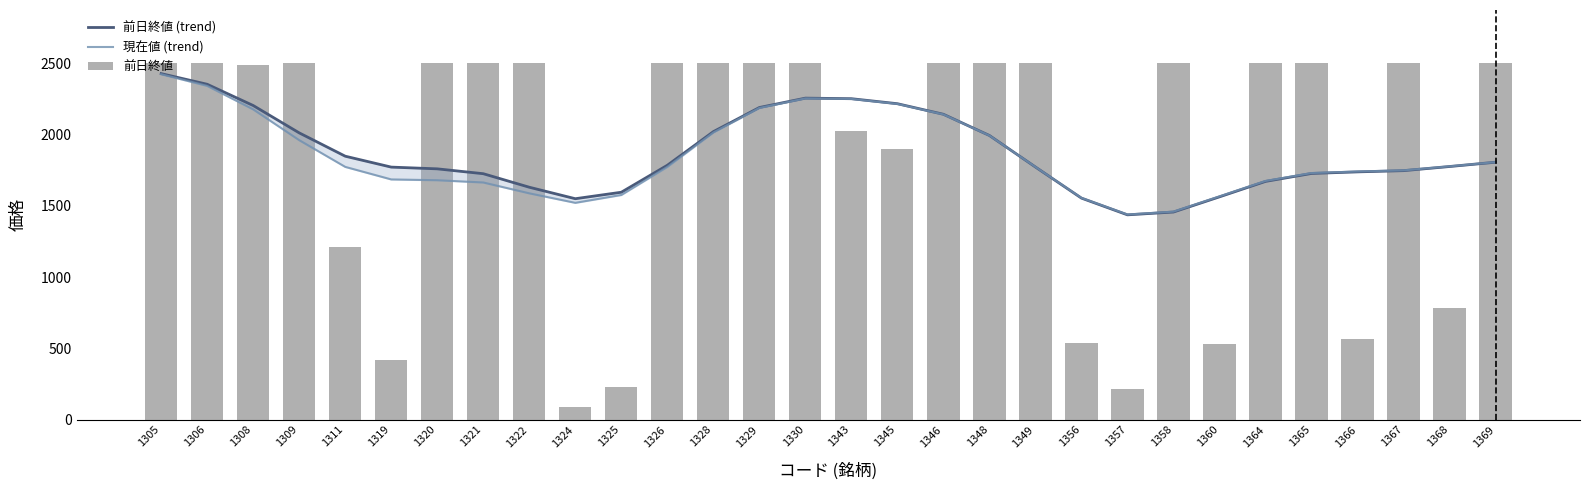

How many data points does each series have?

30